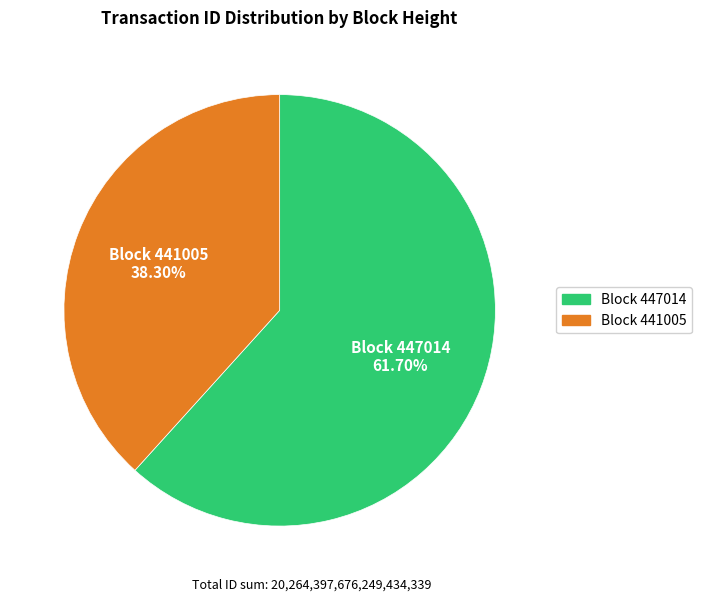

Does any single category account for the majority?

Yes